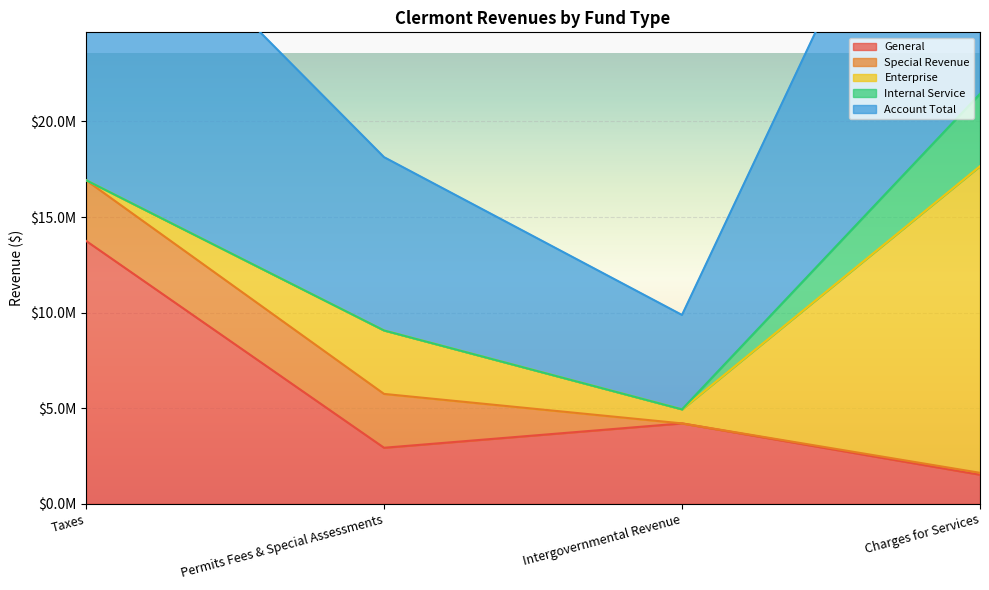

What is the value of the Account Total point at the 2nd from the left?

9065564